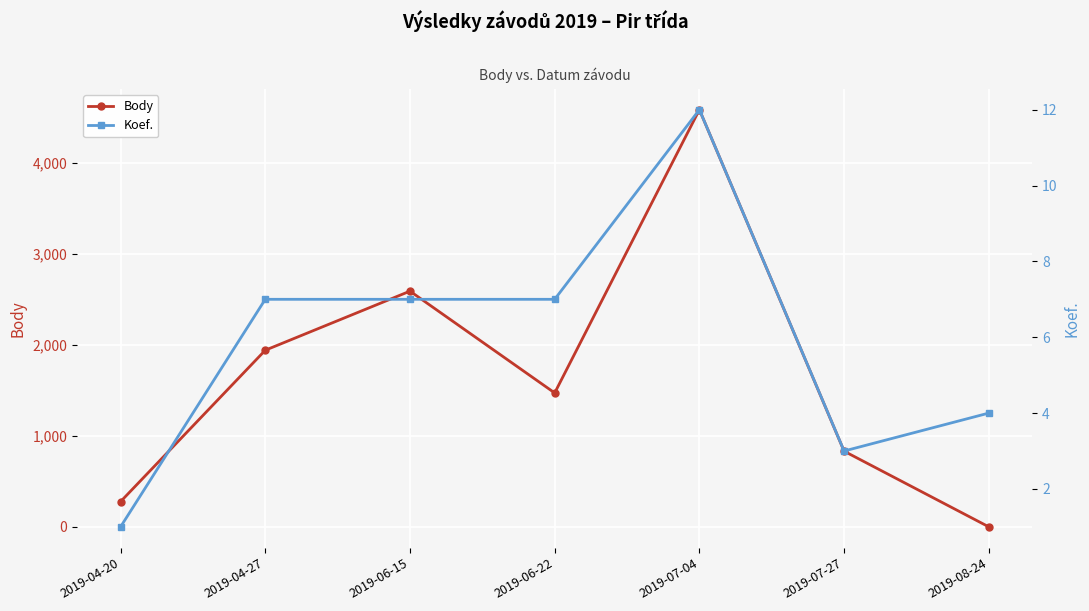

Is this an area chart (filled region under the line)?

No